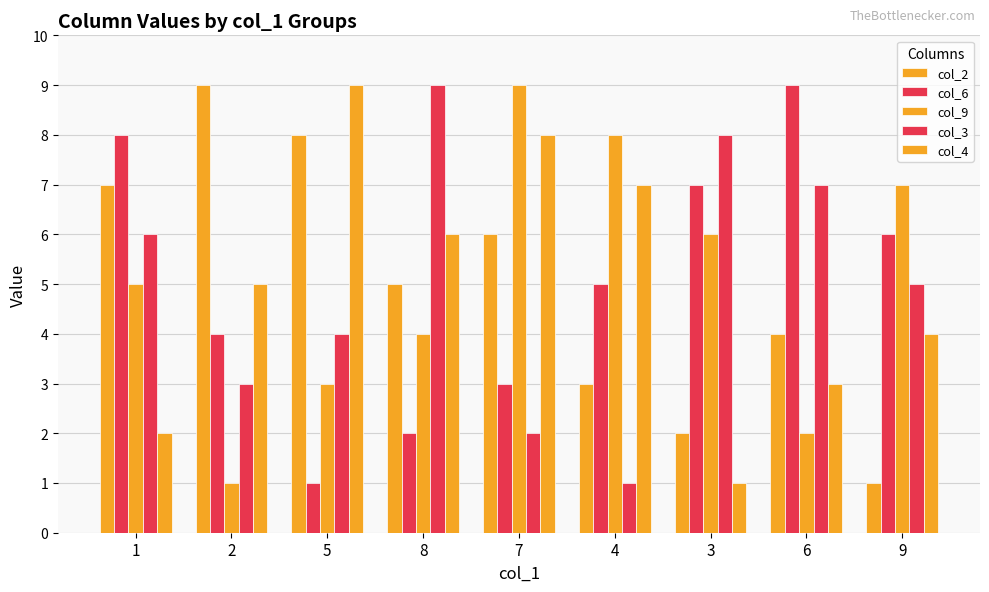

What is the label of the 4th bar from the right?

4